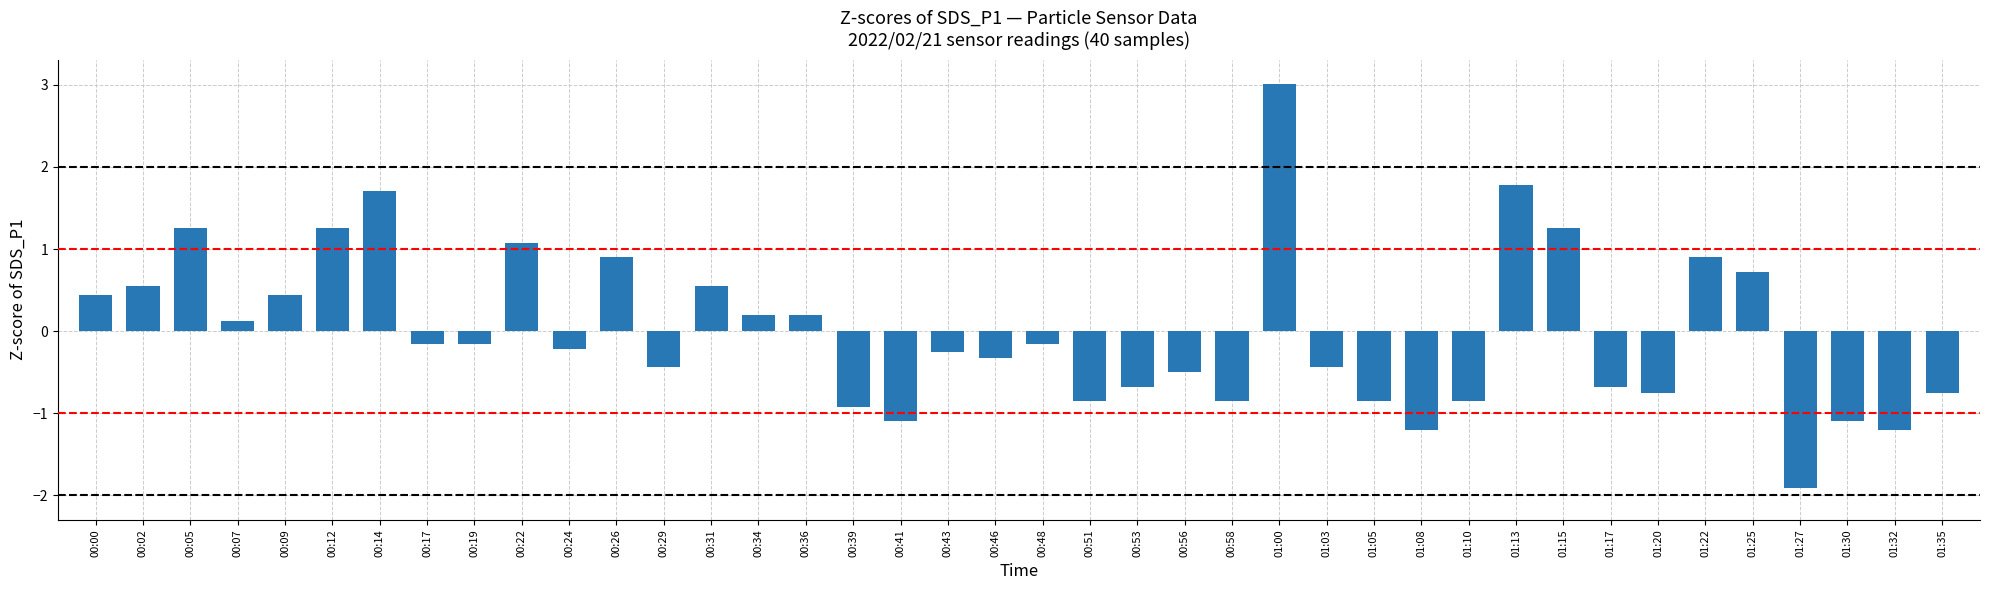

At which category does the chart reach its minimum across all series?

01:27